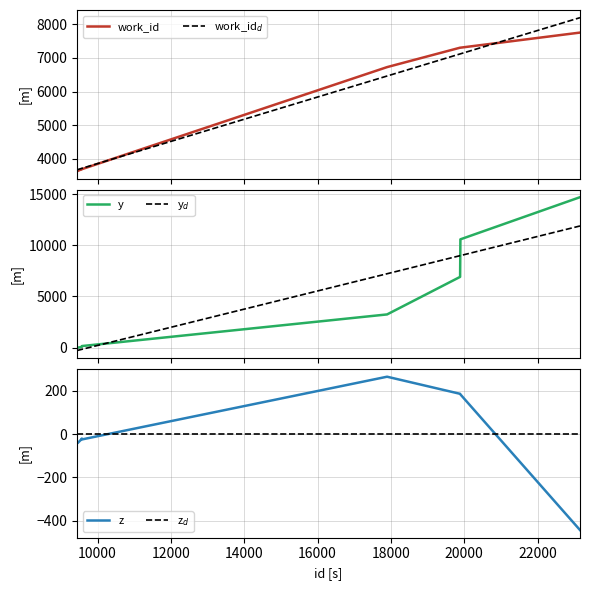

The z$_d$ series shows 0.0 at 16000. True or false?

True